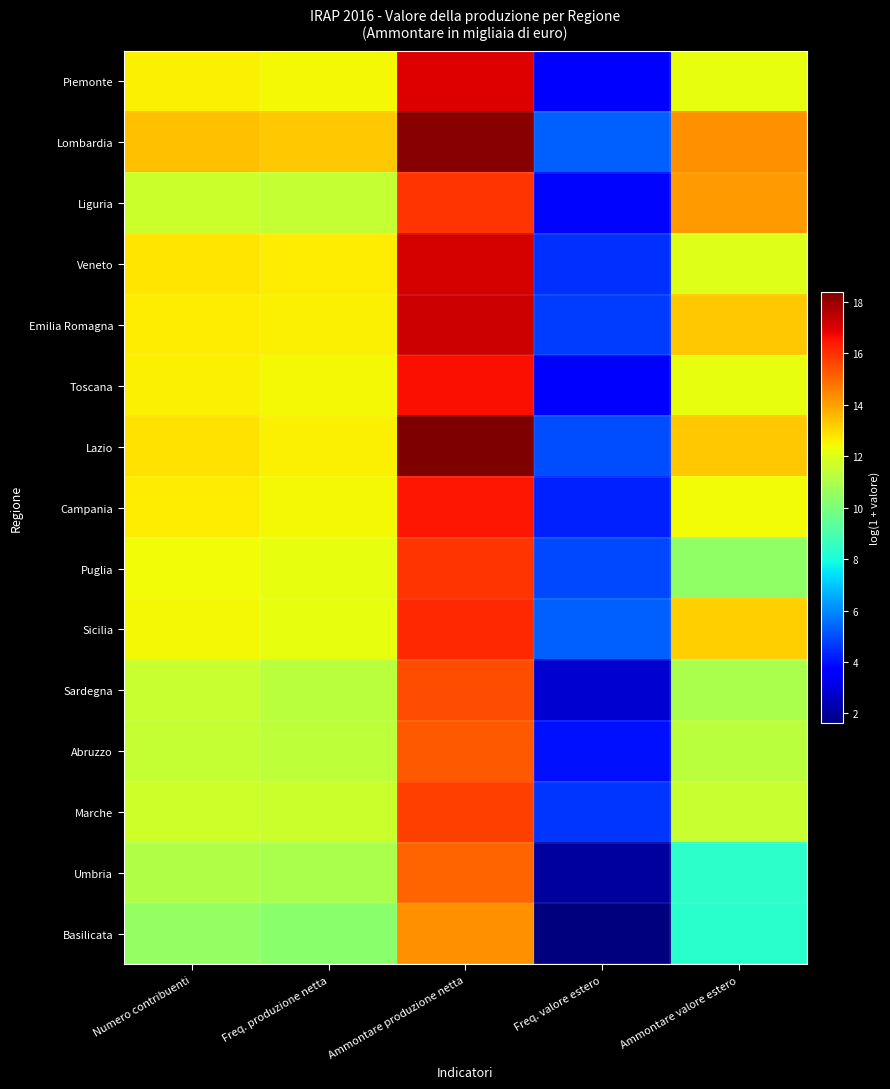

Which series has the widest spread of values?

Lazio